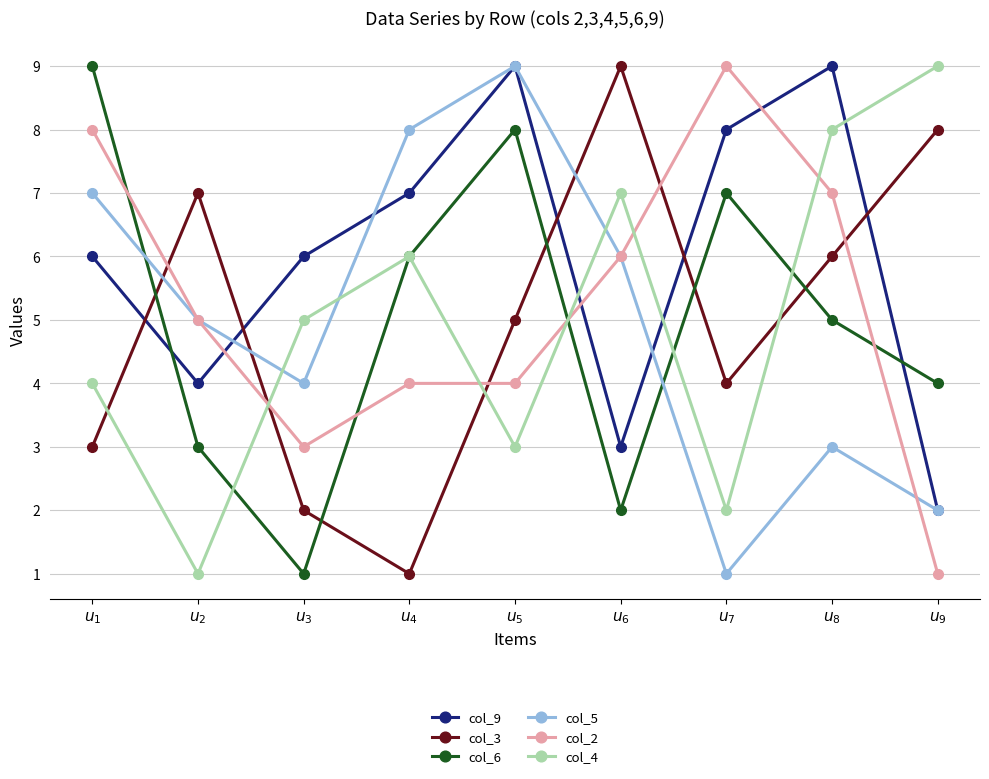

After their last crossing, which series has the higher values: col_6 or col_9?

col_6